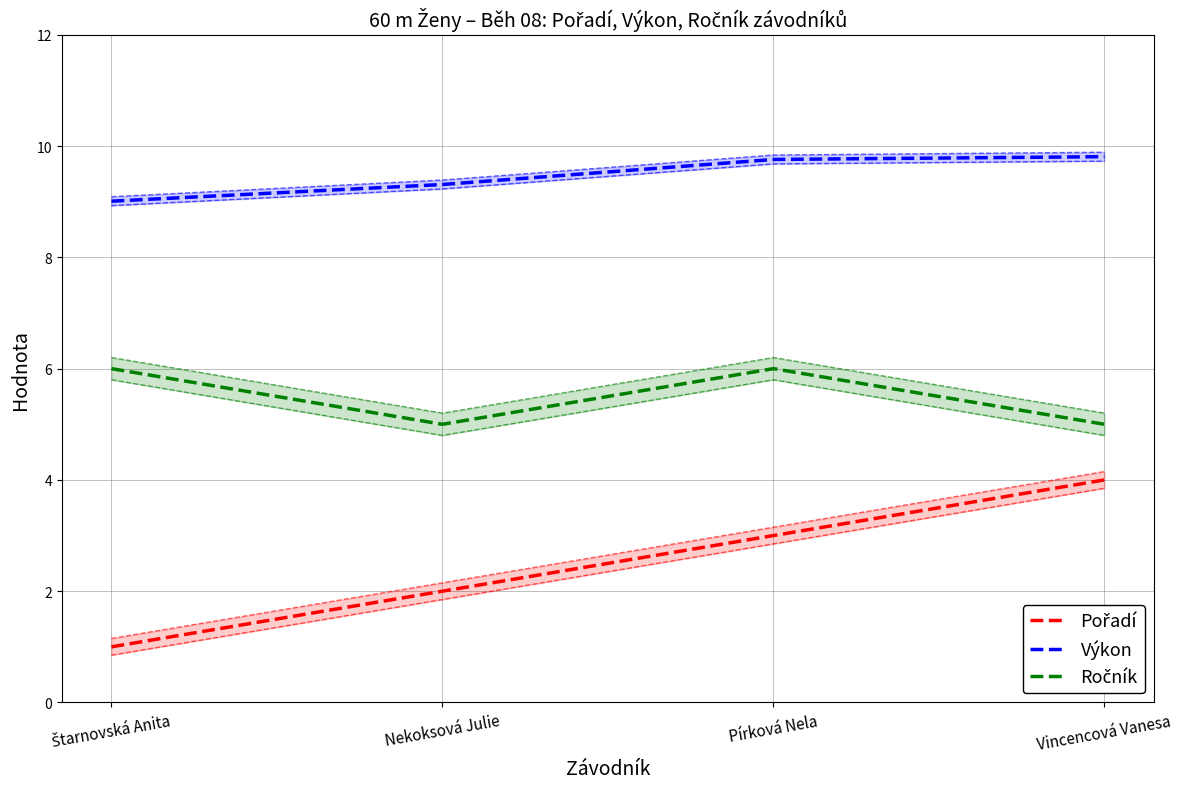

What is the spread (max minus min) of values at Pírková Nela?

6.8